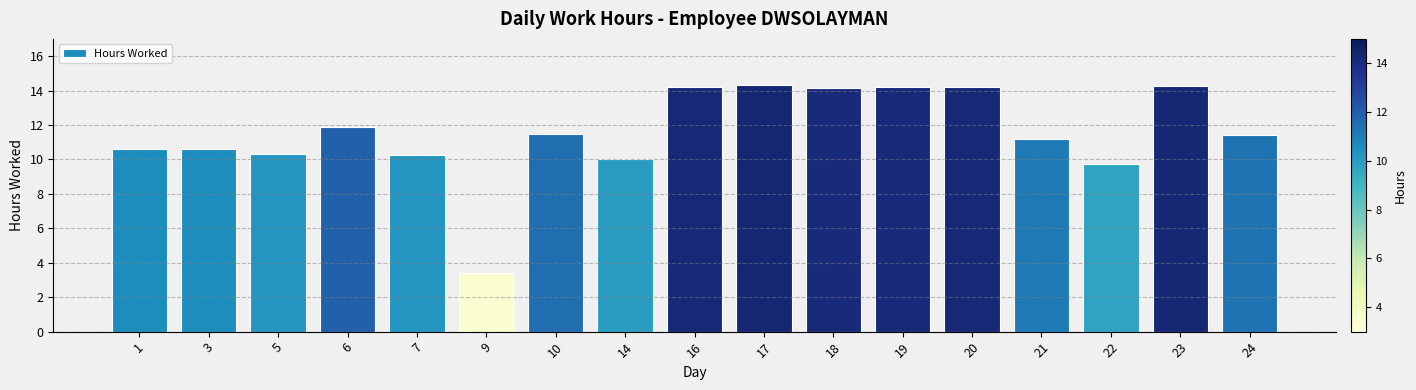

Is it true that the value at 23 is 14.3?

True